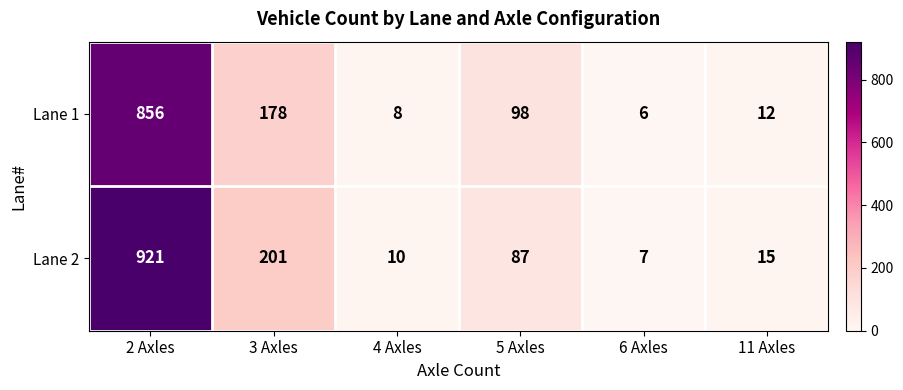

Which series changed the most between 2 Axles and 11 Axles?

Lane 2